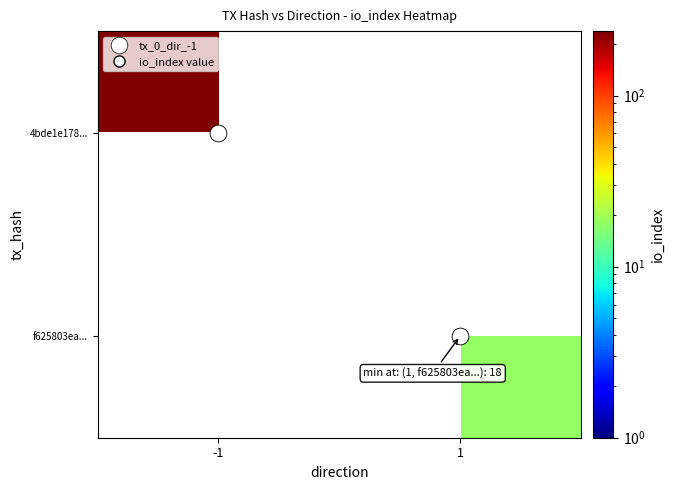

Rank the series by their average value, from highest to lowest.

4bde1e178..., f625803ea...